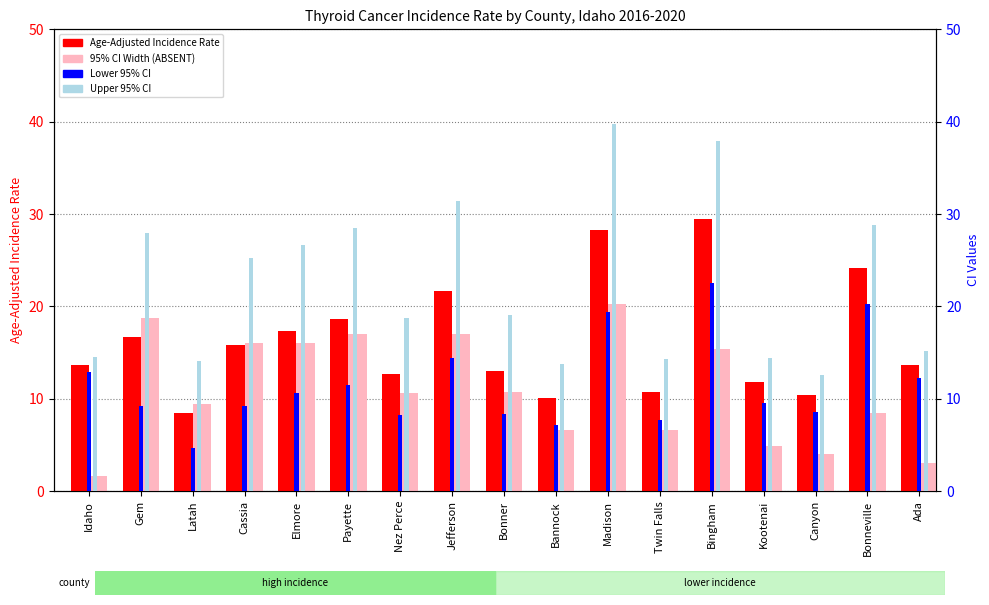

What is the label of the 14th bar from the right?

Cassia